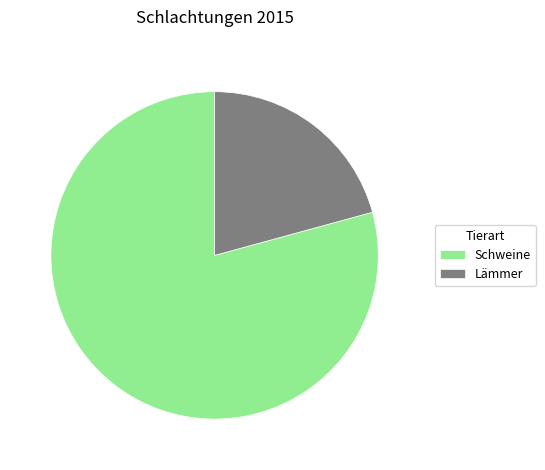

Count the number of slices in the pie.

2